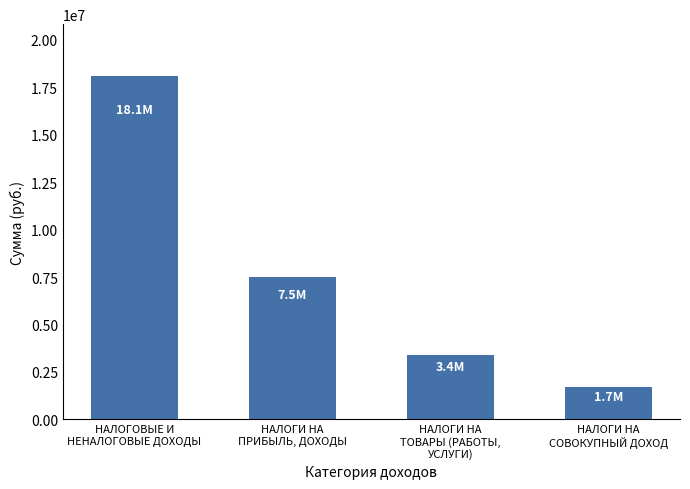

Does the chart contain stacked bars?

No